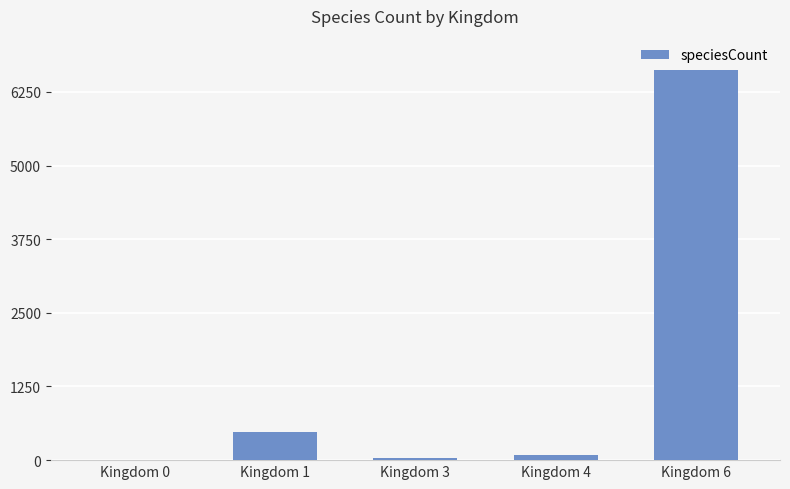

Which category has the highest value across all series?

Kingdom 6